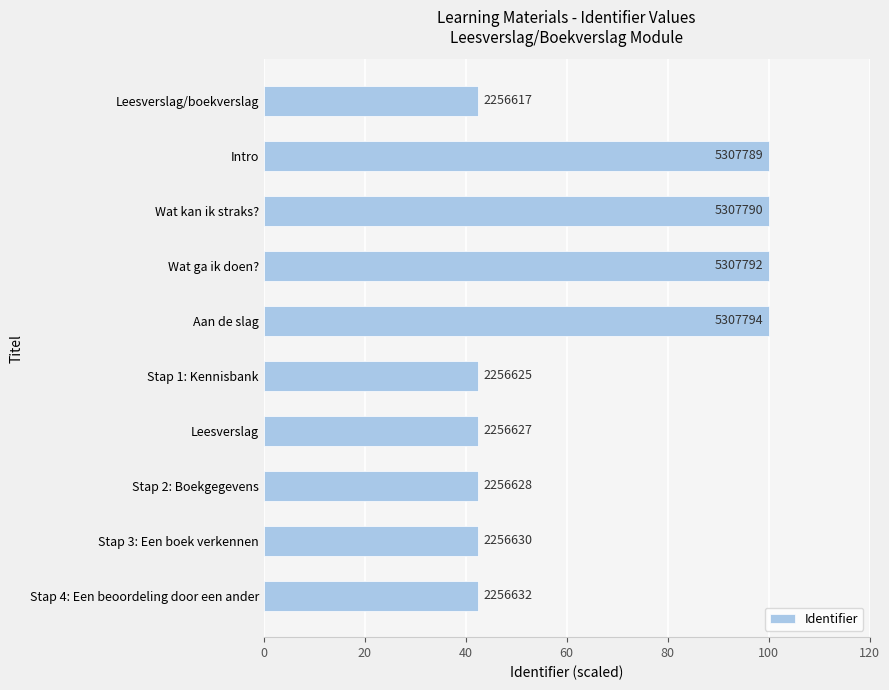

How many bars are there in total?

10